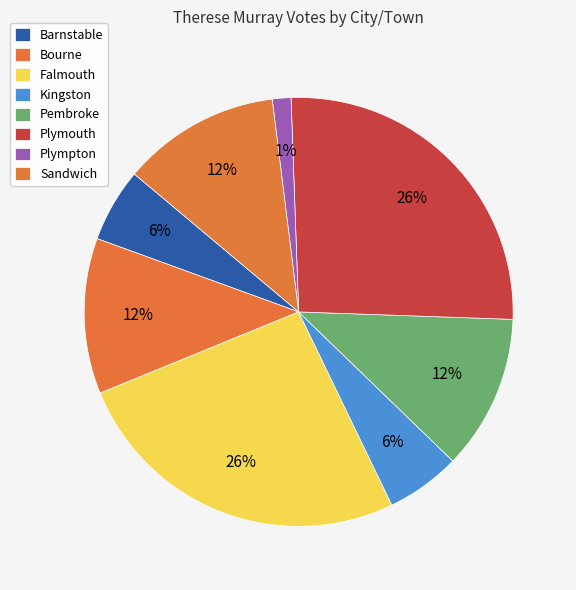

Which category has the biggest portion of the pie?

Plymouth